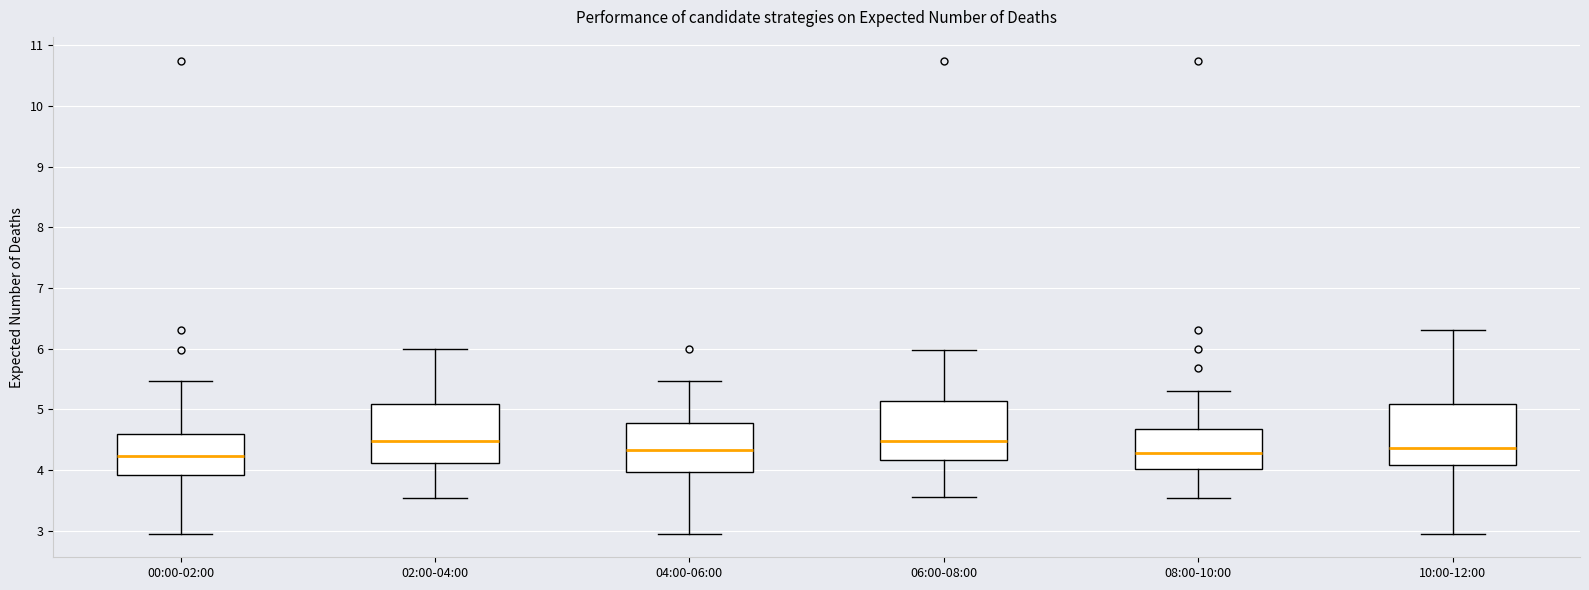

Reading left to right, transcribe this box plot: for each box, give where its median line is, the range the box spans, and where its two whiskers end, as read against the y-axis. The values are not printed on the chart, so give them approximately, as read against the axis.

00:00-02:00: median 4.2, box 3.9 to 4.6, whiskers 3.0 to 5.5
02:00-04:00: median 4.5, box 4.1 to 5.1, whiskers 3.5 to 6.0
04:00-06:00: median 4.3, box 4.0 to 4.8, whiskers 3.0 to 5.5
06:00-08:00: median 4.5, box 4.2 to 5.1, whiskers 3.6 to 6.0
08:00-10:00: median 4.3, box 4.0 to 4.7, whiskers 3.5 to 5.3
10:00-12:00: median 4.4, box 4.1 to 5.1, whiskers 3.0 to 6.3